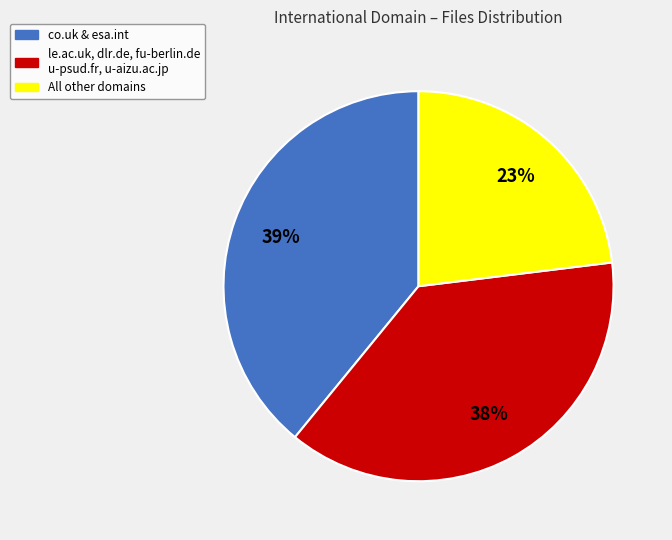

Is there a majority slice in this chart?

No